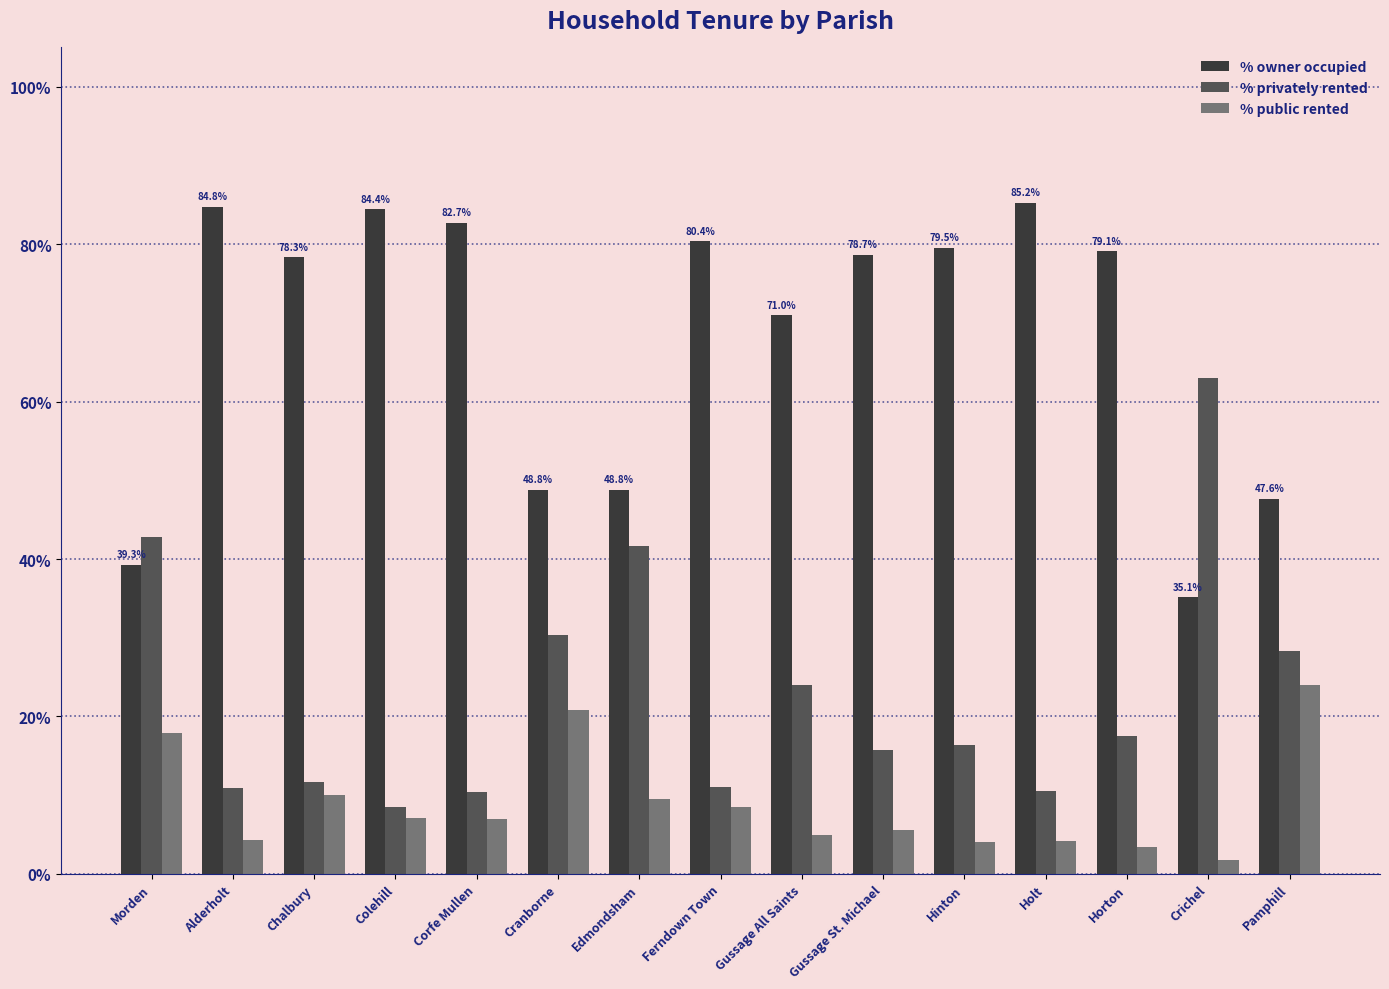

What is the label of the 1st bar from the left?

Morden